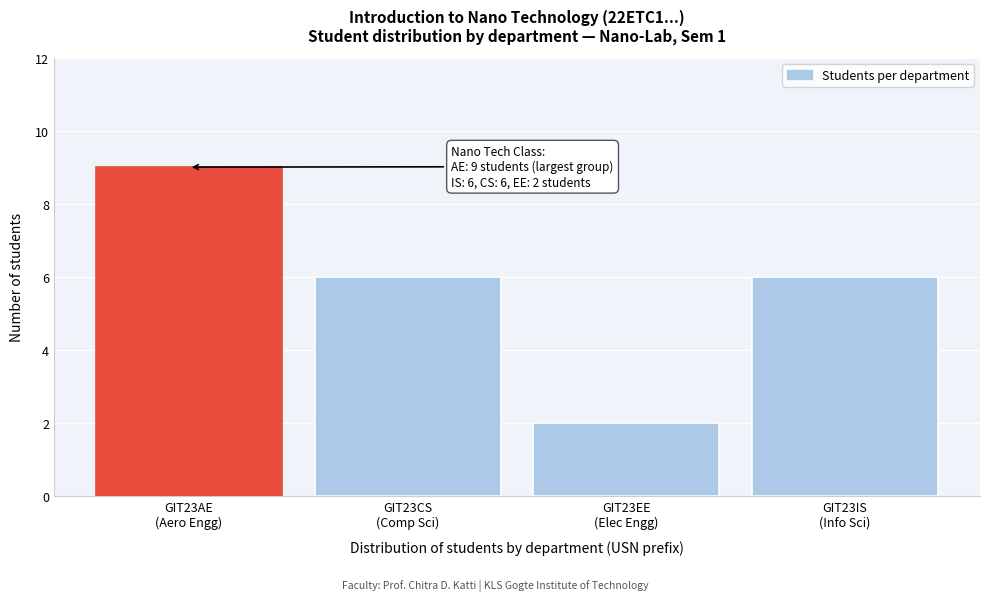

Reading right to left, what are all the values shown in this chart?

6	2	6	9